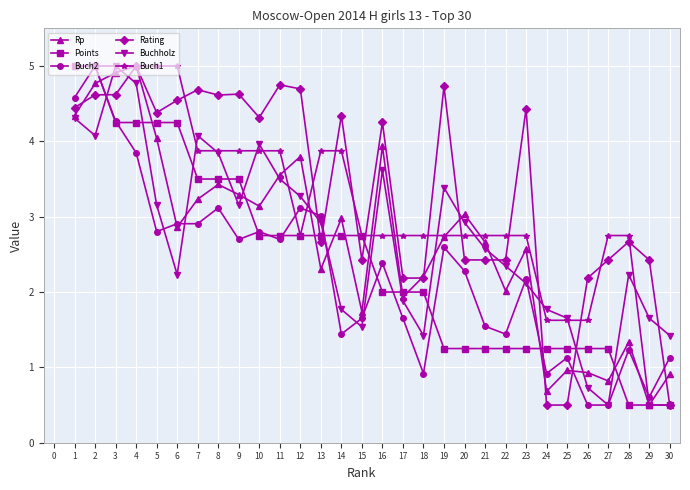

What is the highest value of the Buch1 series?

5.0